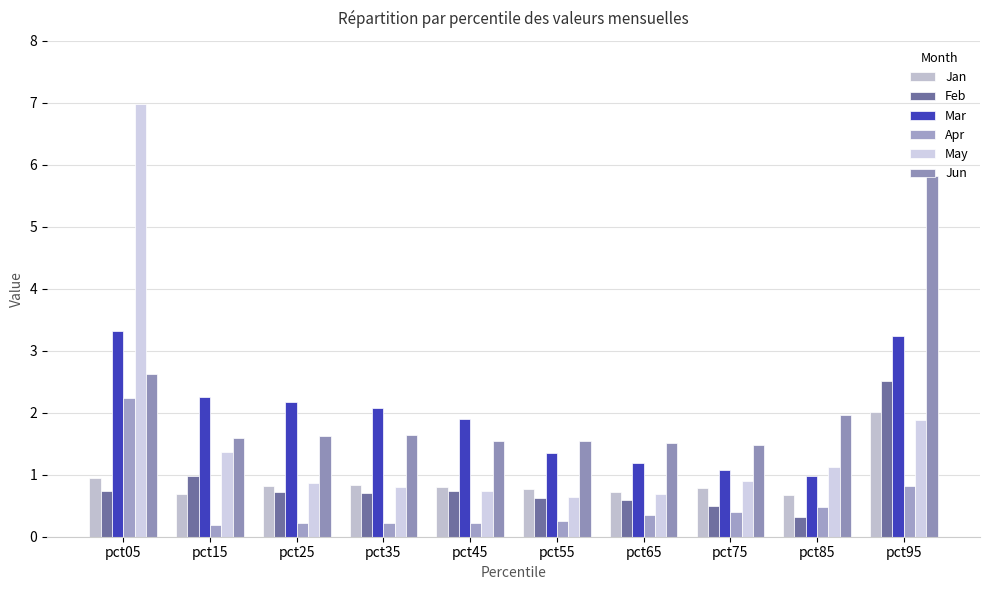

What is the minimum value for May?

0.6